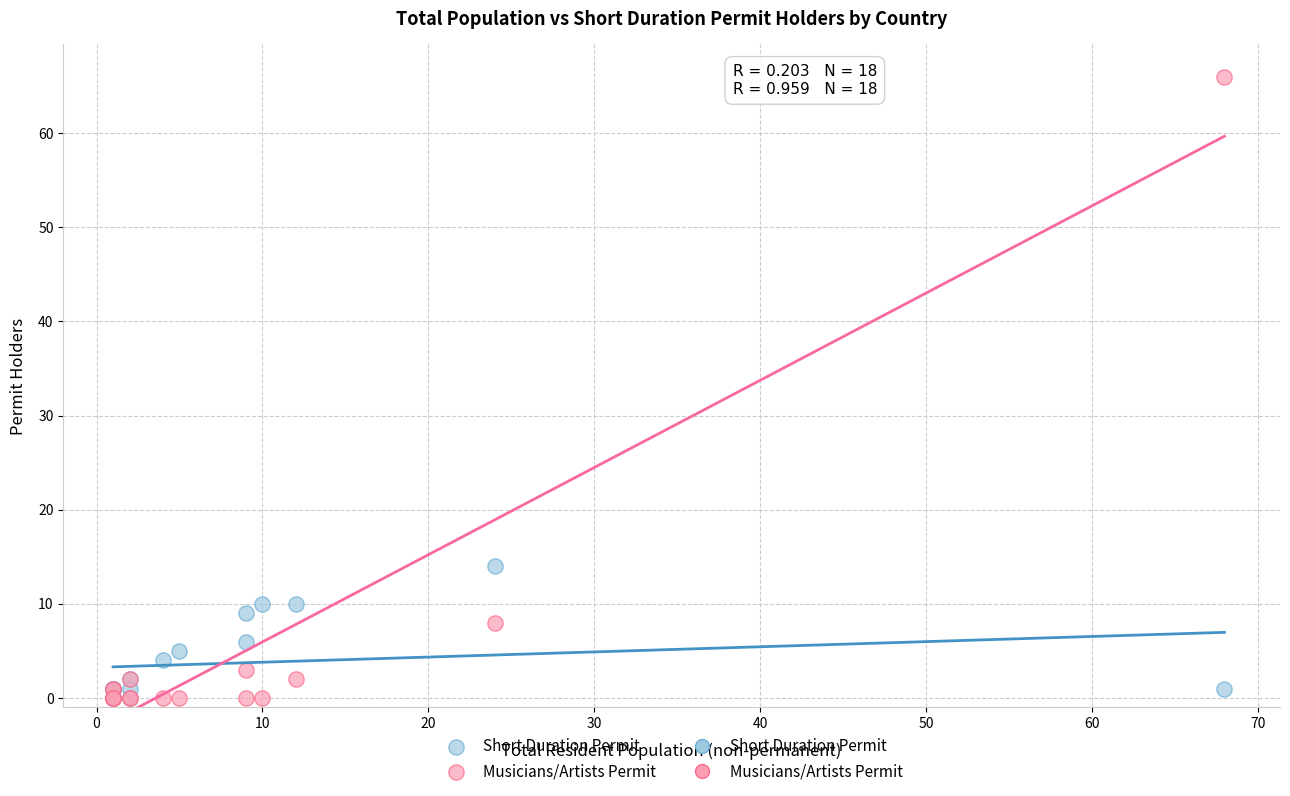

Which series has the largest Y range (max minus min)?

Musicians/Artists Permit